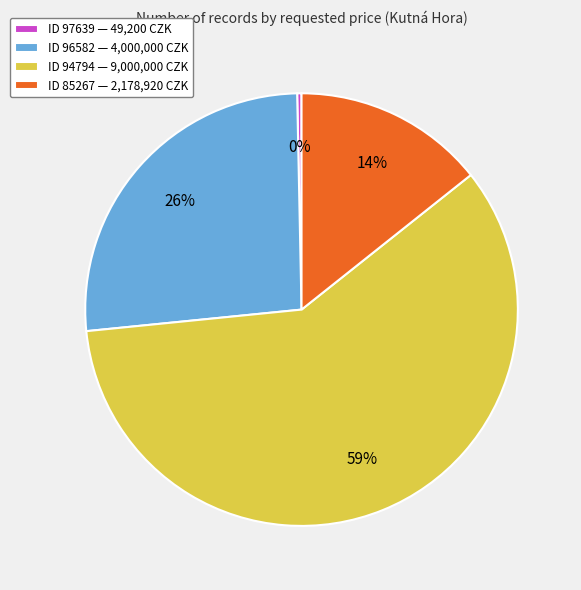

Which category has the smallest portion of the pie?

ID 97639 — 49,200 CZK